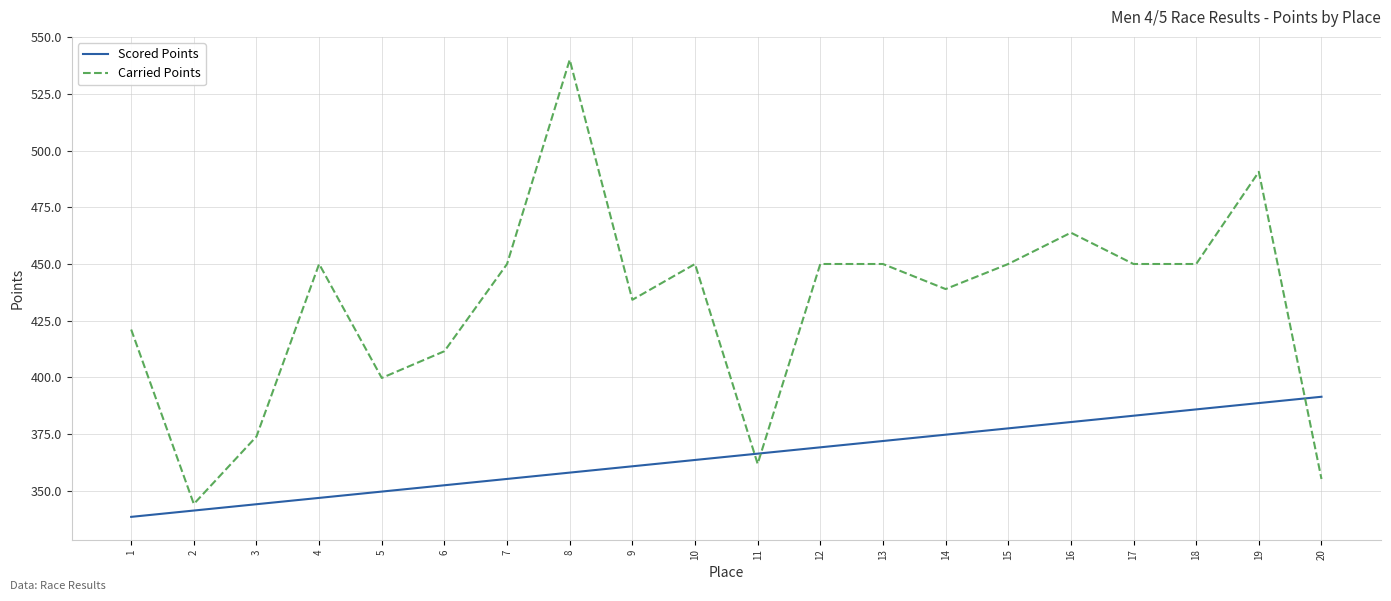

At which category is the sum across all series the highest?

8